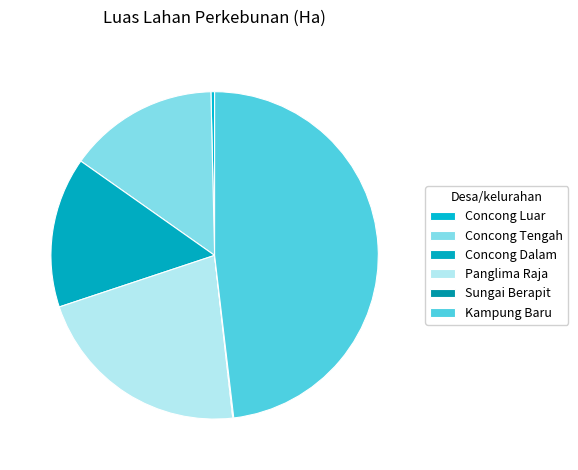

Is it true that Kampung Baru is 48% of the pie?

True